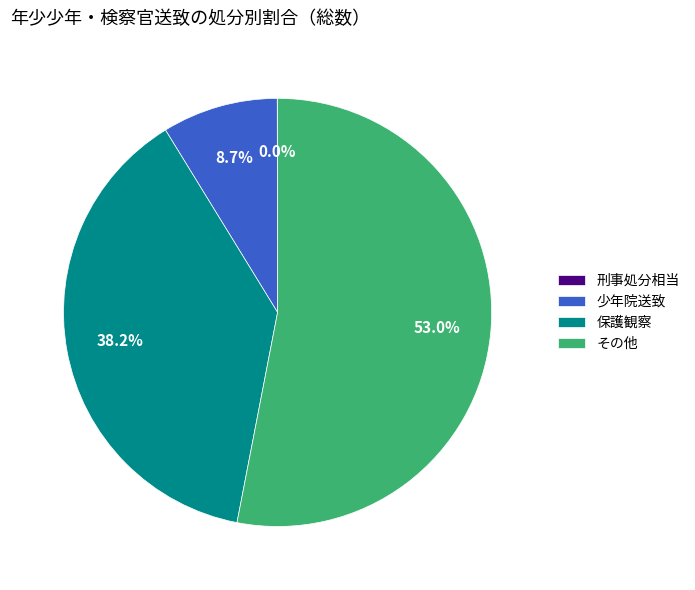

Which slice represents more than half of the pie?

その他